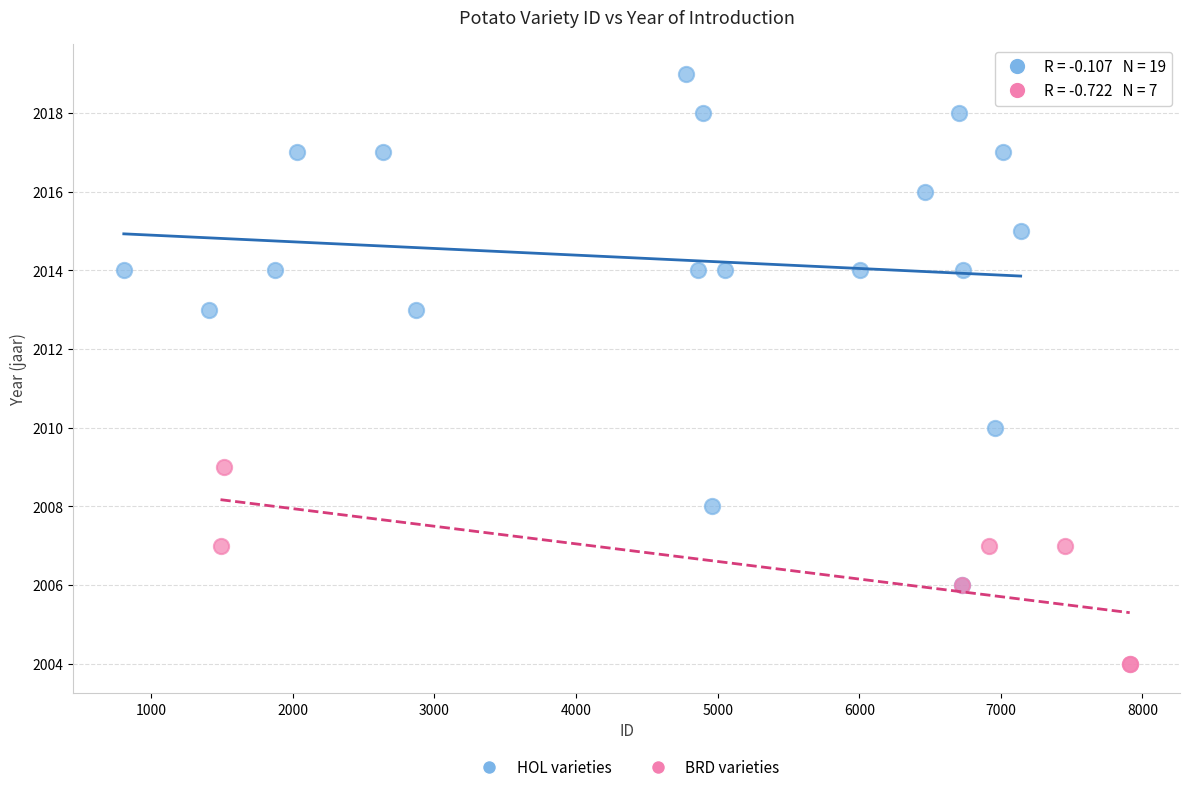

Which series has the widest spread of Y values?

HOL varieties